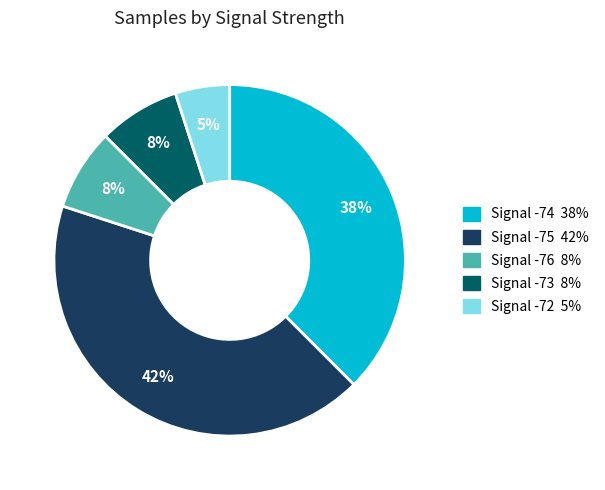

To the nearest percent, what is the average slice percentage?

20%